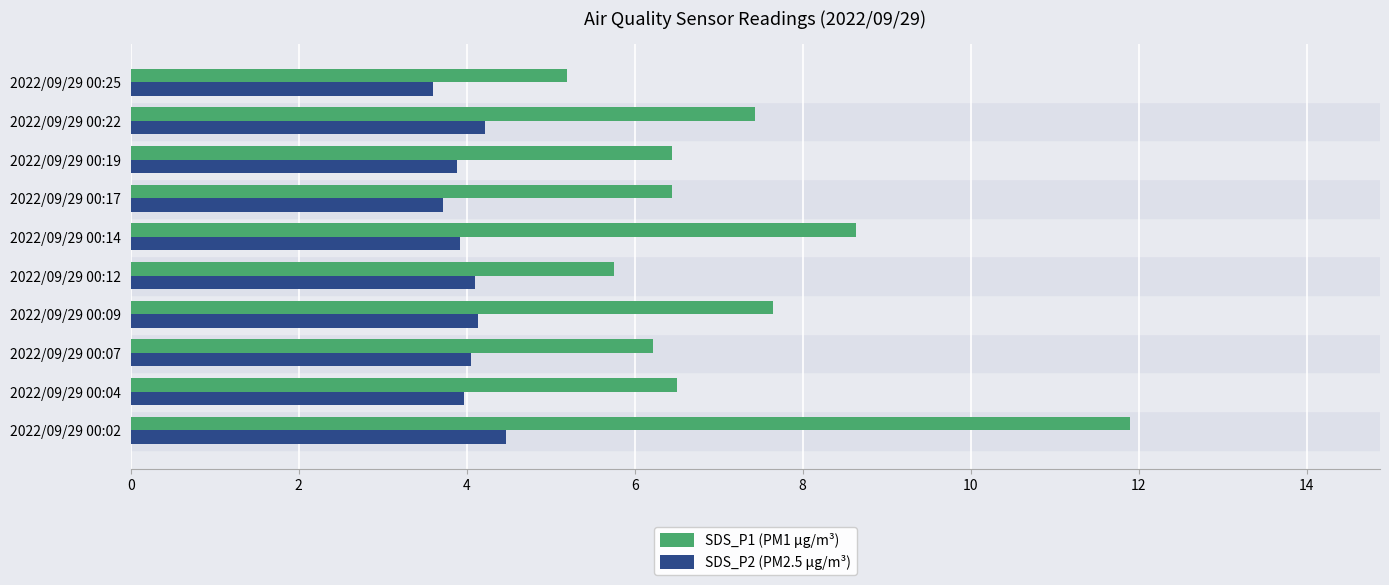

True or false: SDS_P2 (PM2.5 µg/m³) has a value of 1.5 at 2022/09/29 00:09.

False